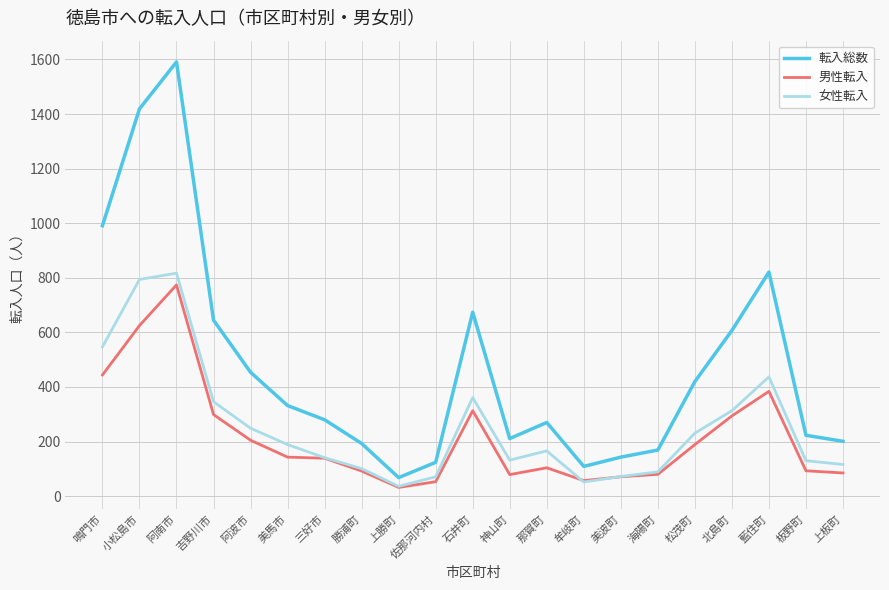

True or false: 男性転入 and 転入総数 cross at least once.

False